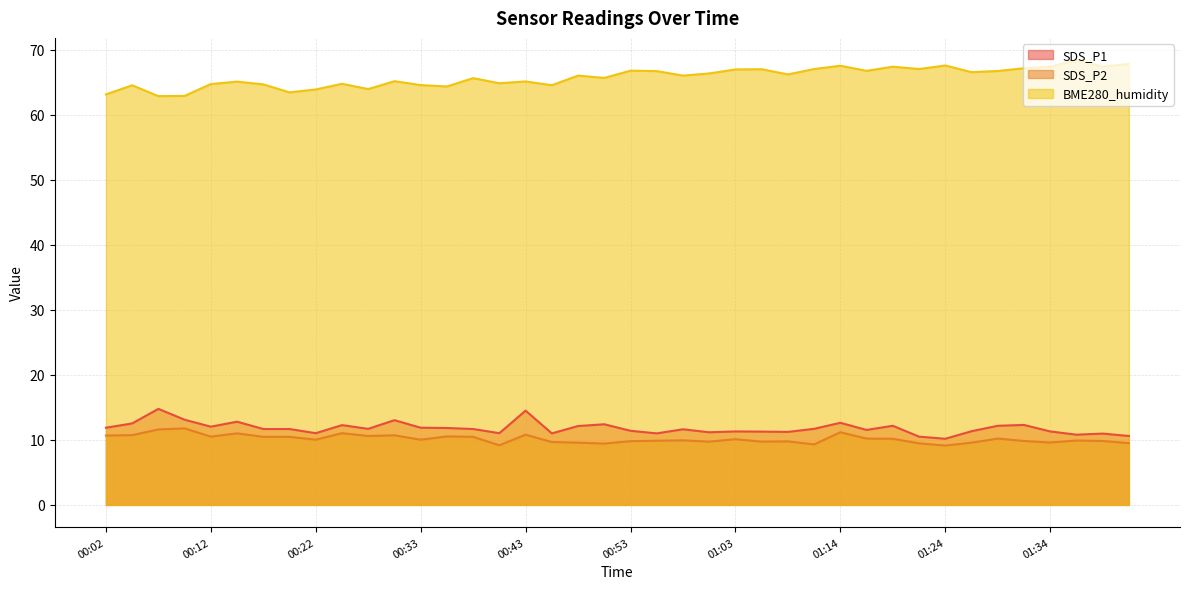

In BME280_humidity, how many points are lower than both neighbors (excluding endpoints)?

13